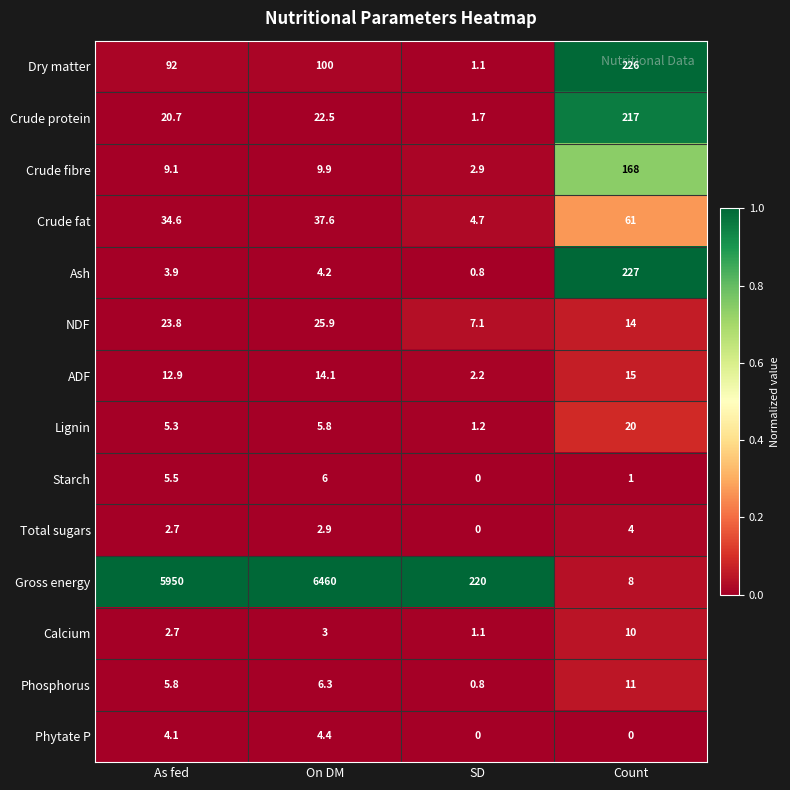

What is the difference between the highest and lowest values at Count?

227.0